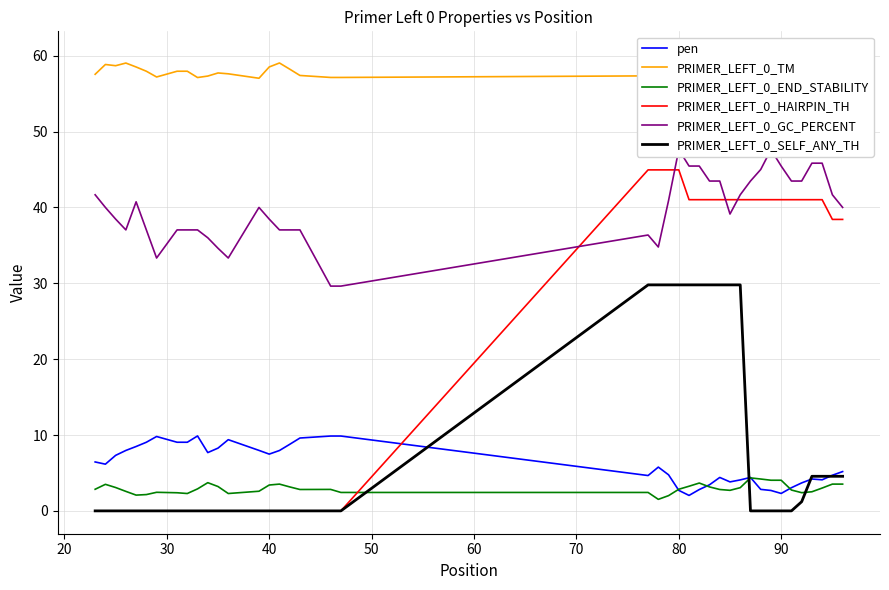

What is the difference between the maximum and second lowest values in the pen series?

7.6